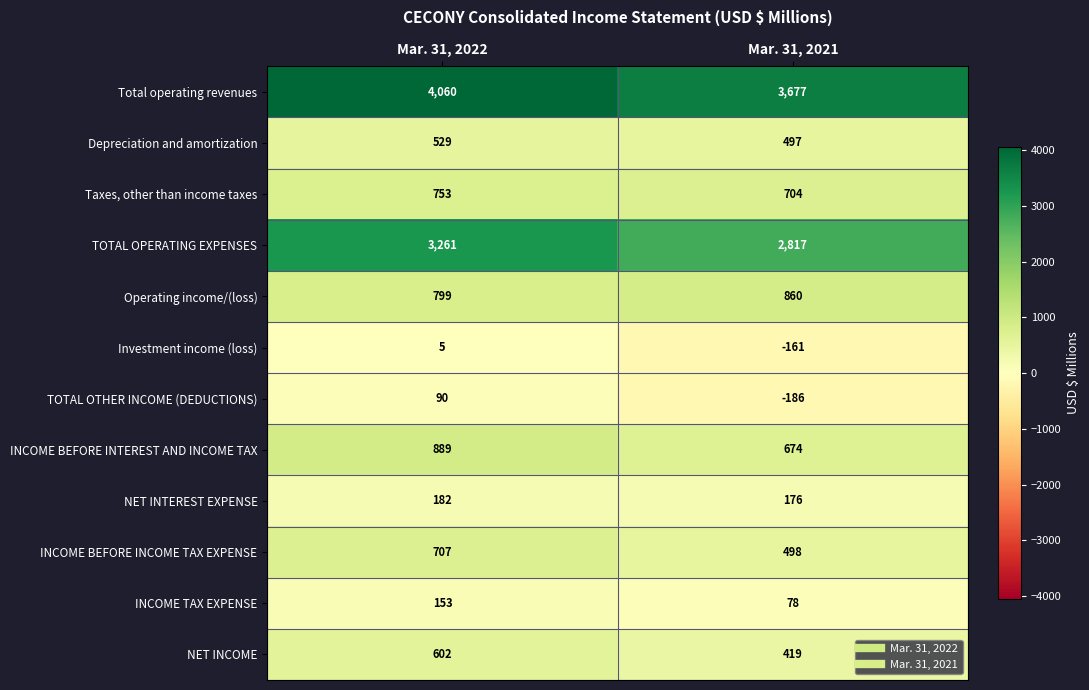

Which series has the widest spread of values?

TOTAL OPERATING EXPENSES